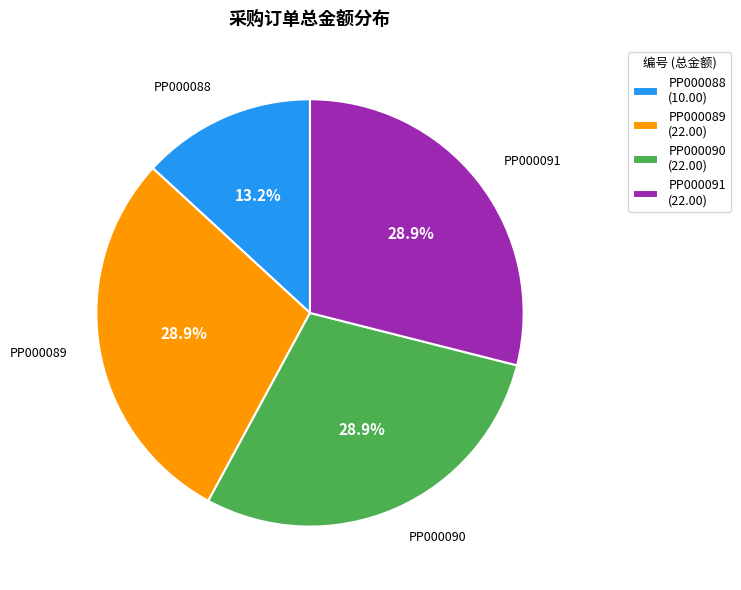

Does any single category account for the majority?

No